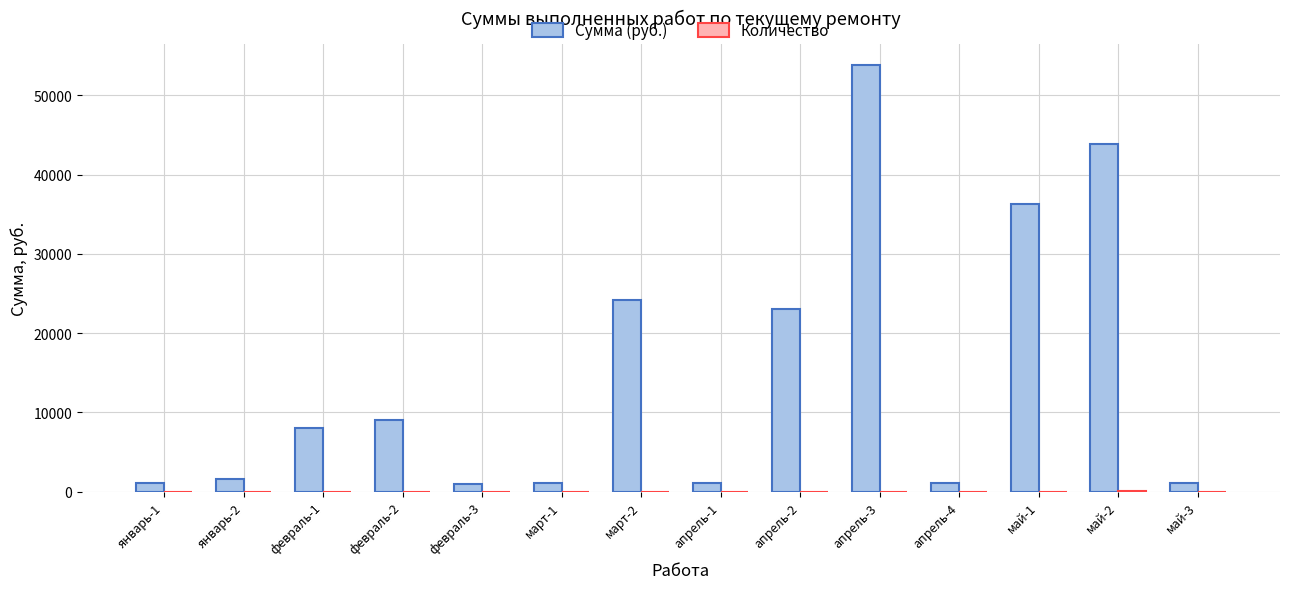

What is the difference between the Сумма (руб.) values at май-3 and февраль-1?

6967